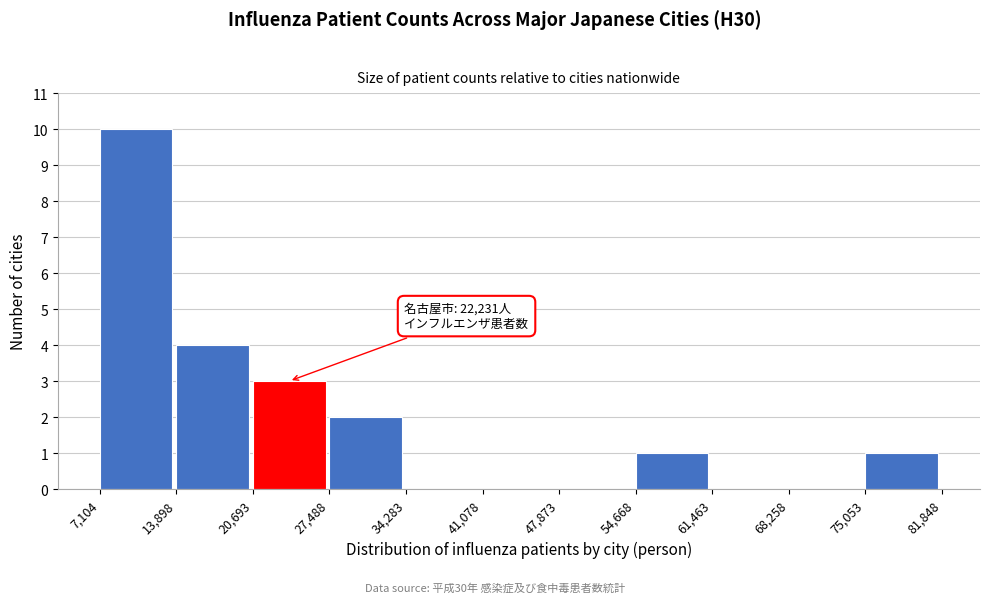

Which range on the x-axis has the tallest bar?

7,104 to 13,898